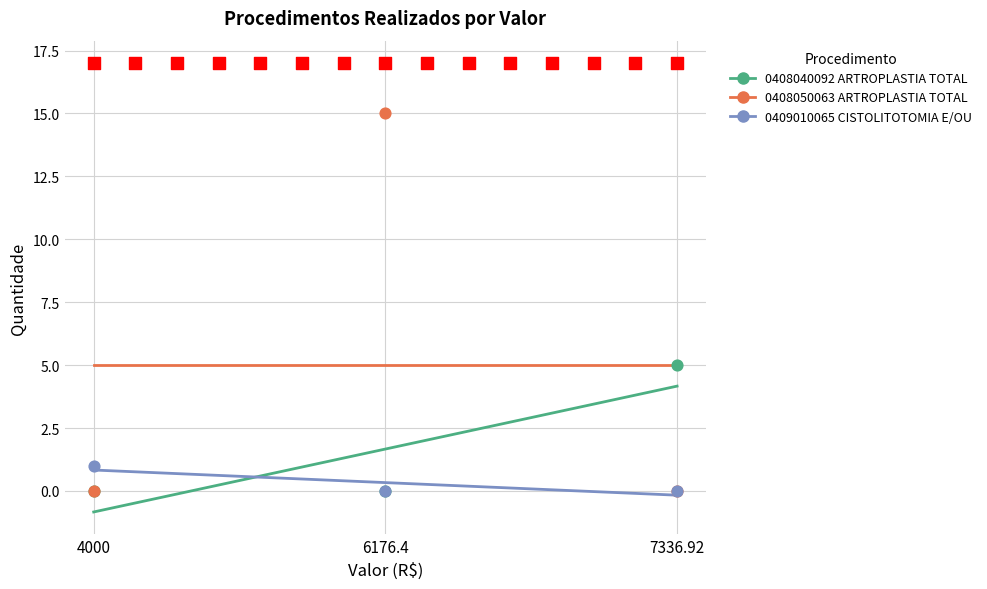

Which series has the largest total across all categories?

0408050063 ARTROPLASTIA TOTAL PRIMARIA